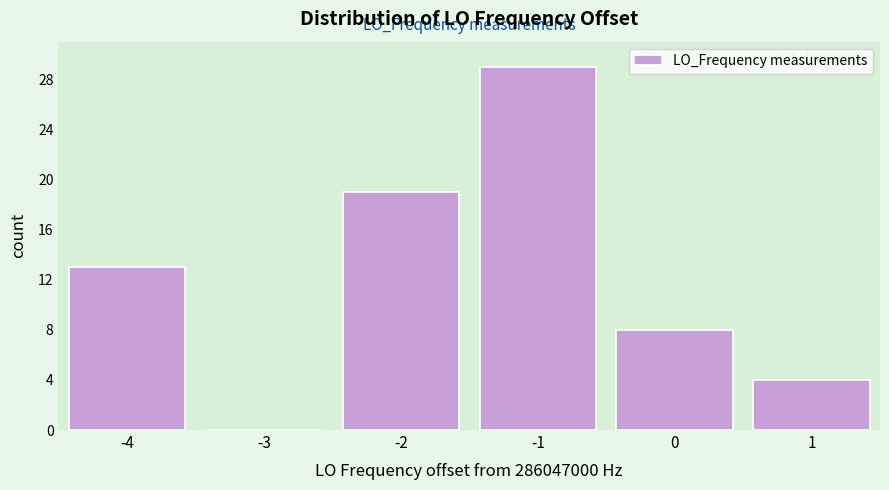

Reading left to right, what are all the values shown in this chart?

-4=13	-3=0	-2=19	-1=29	0=8	1=4